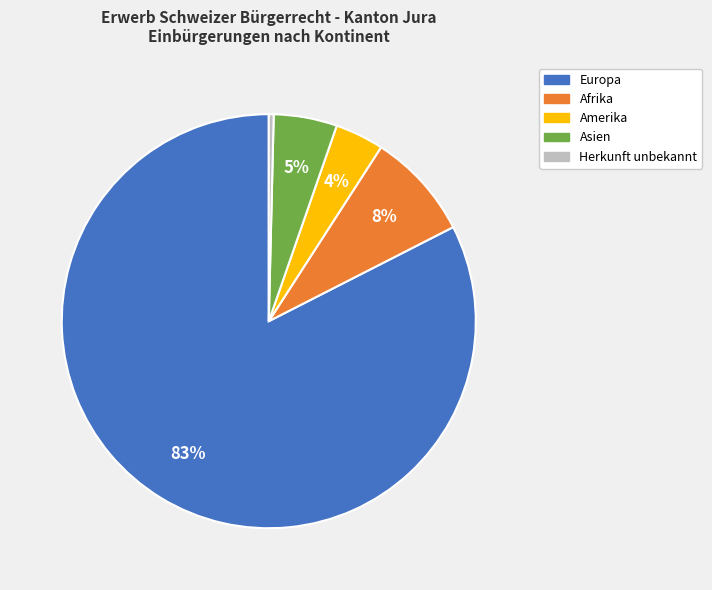

Count the number of slices in the pie.

5